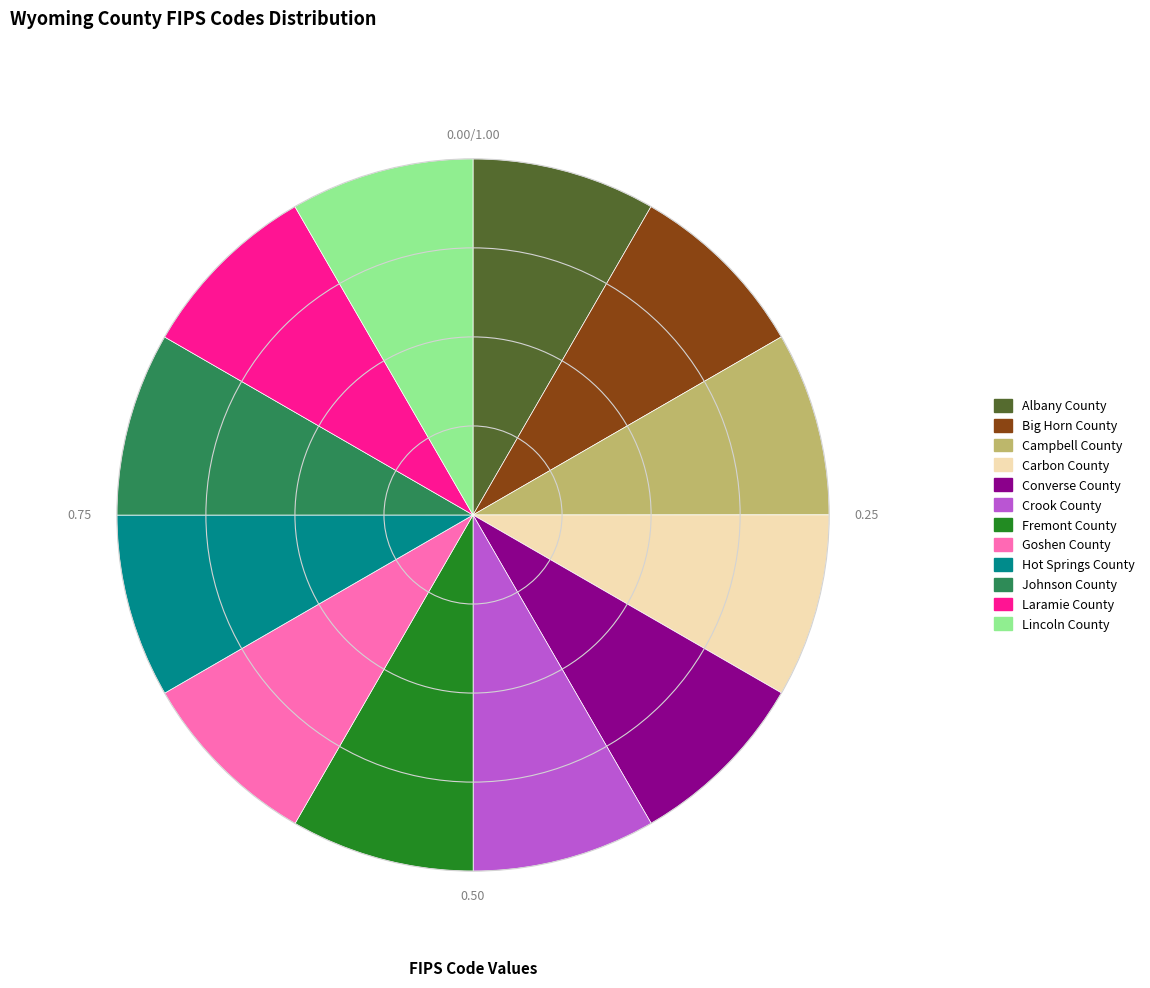

Do Campbell County and Johnson County together represent more than half of the pie?

No